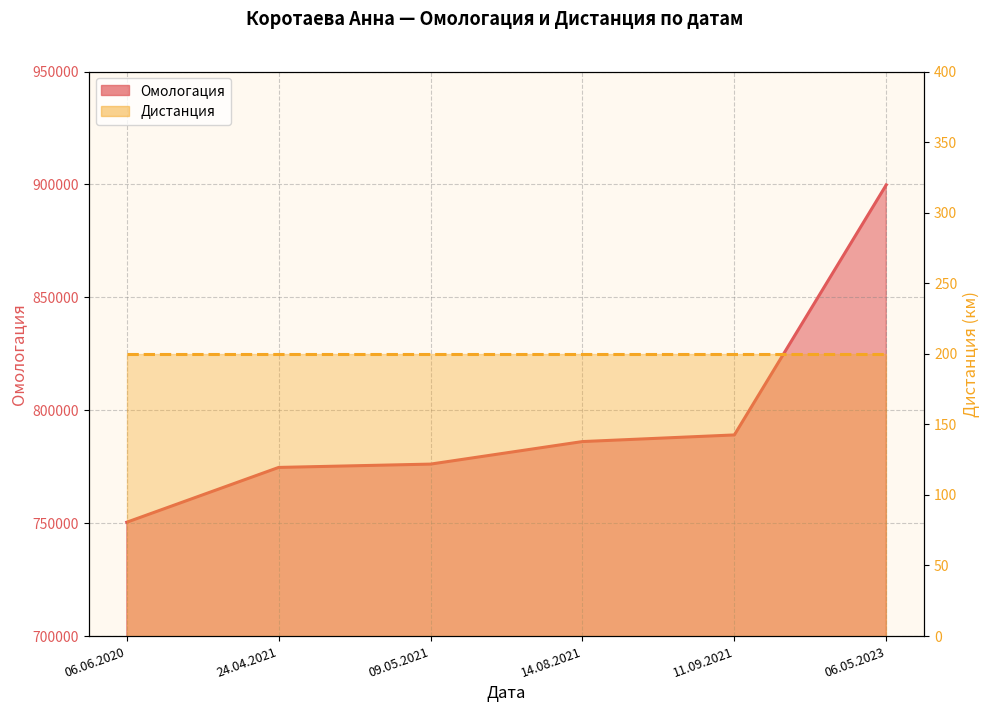

The value at 11.09.2021 is 500029. True or false?

False